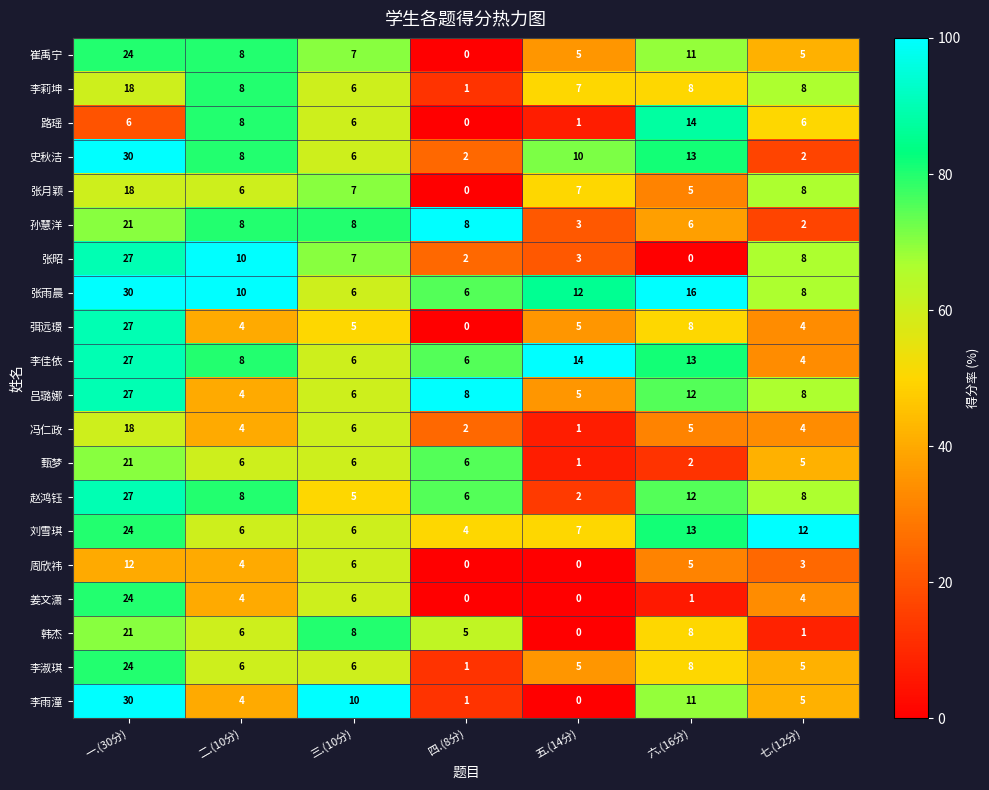

At which label does 张昭 reach its peak?

一.(30分)